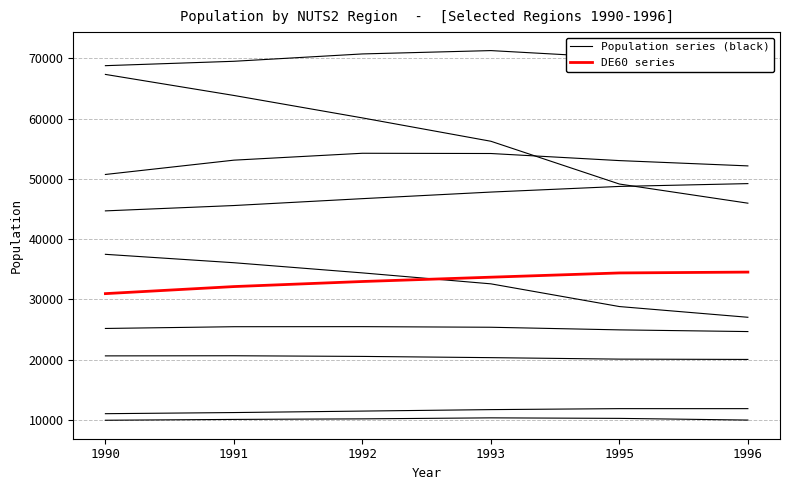

True or false: DE60 and NL22 cross at least once.

False